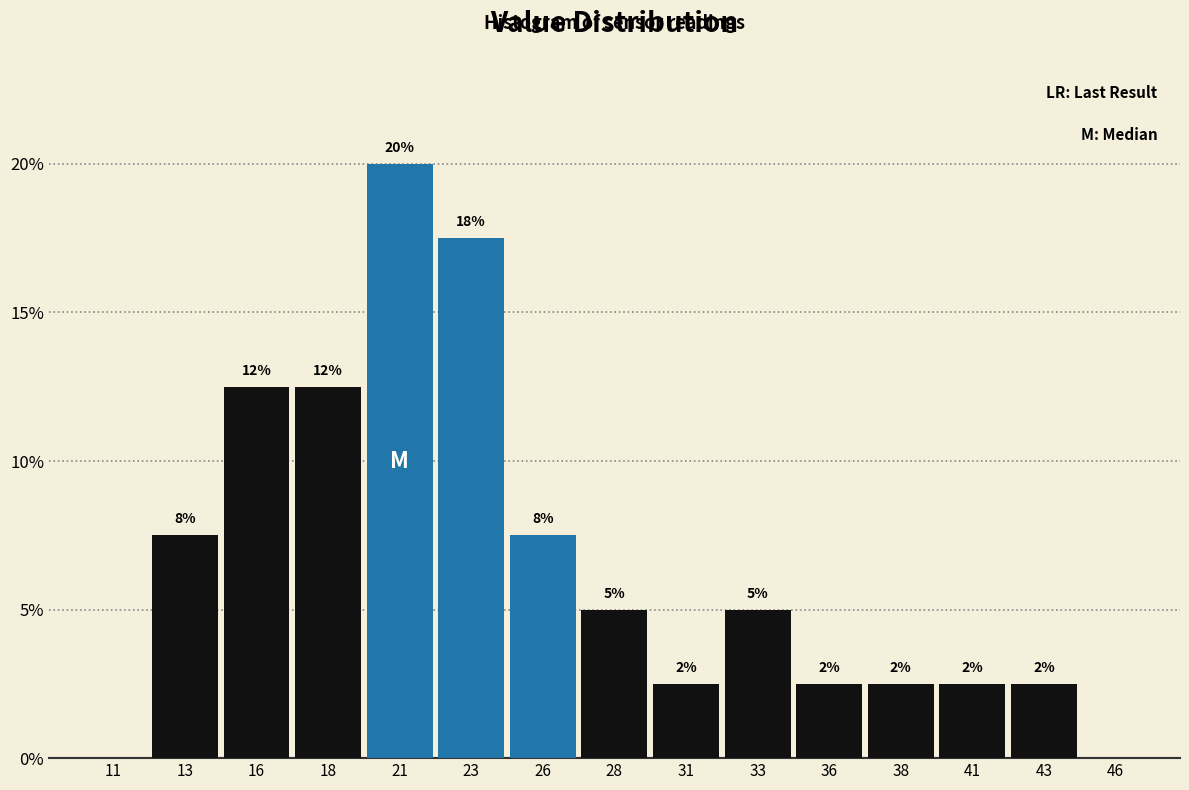

Are the bars horizontal?

No